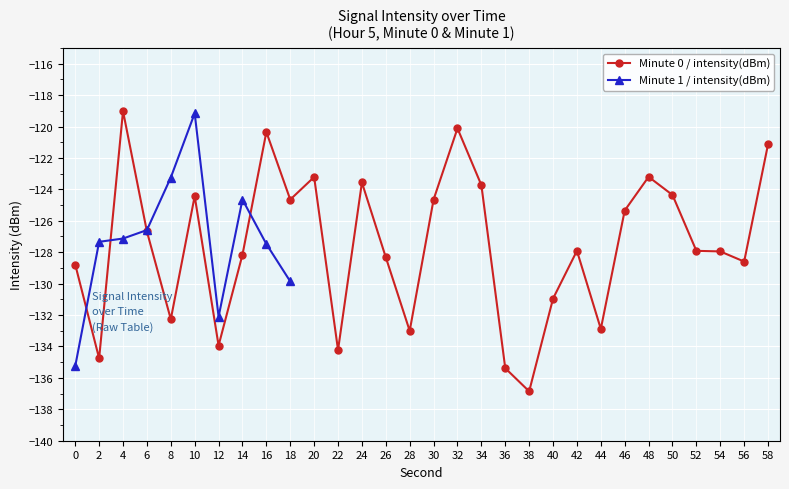

What is the maximum value shown in the chart?

-119.0